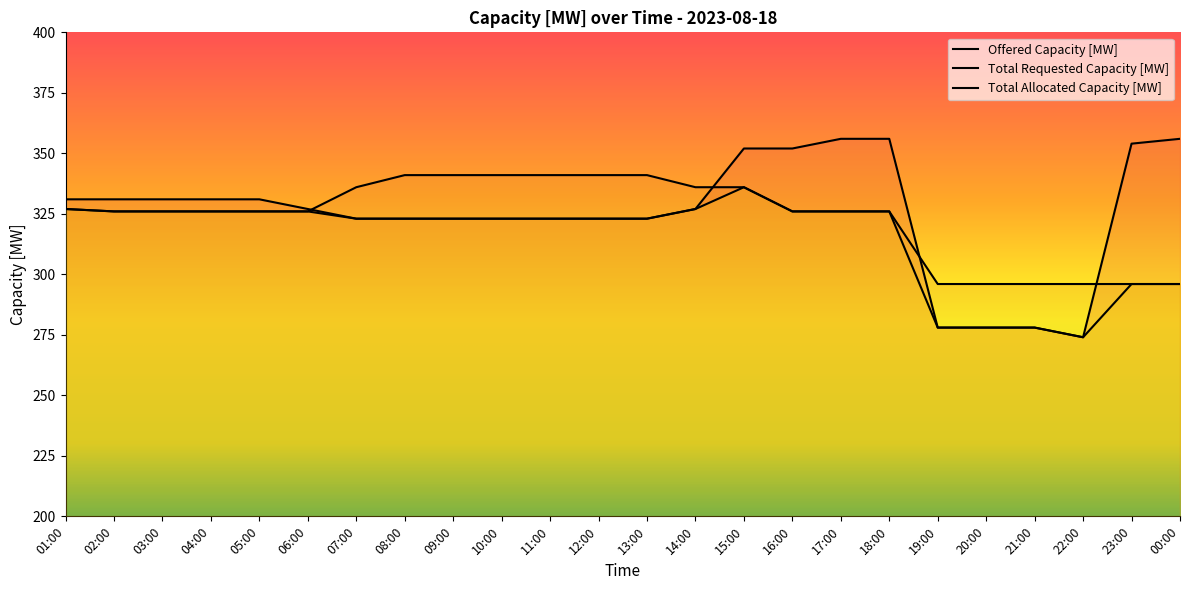

The value of Total Requested Capacity [MW] at 15:00 is 97. True or false?

False